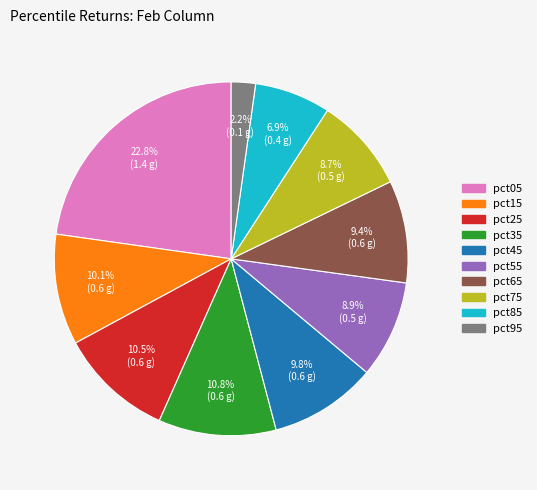

To the nearest percent, what portion does pct15 represent?

10%